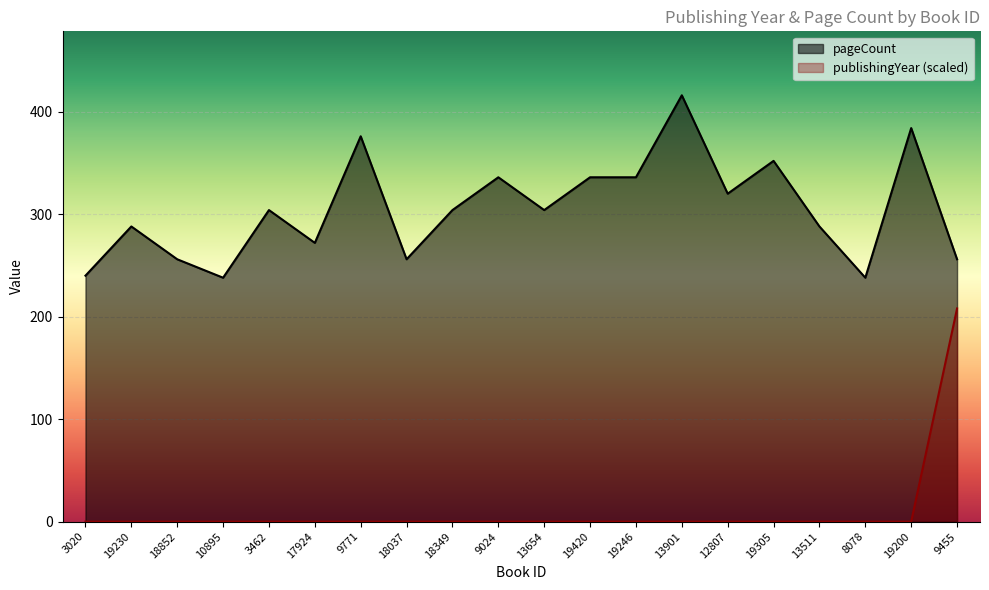

Reading left to right, extract all data points from this chart.

publishingYear: 3020=0	19230=0	18852=0	10895=0	3462=0	17924=0	9771=0	18037=0	18349=0	9024=0	13654=0	19420=0	19246=0	13901=0	12807=0	19305=0	13511=0	8078=0	19200=0	9455=208
pageCount: 3020=240	19230=288	18852=256	10895=238	3462=304	17924=272	9771=376	18037=256	18349=304	9024=336	13654=304	19420=336	19246=336	13901=416	12807=320	19305=352	13511=288	8078=238	19200=384	9455=256